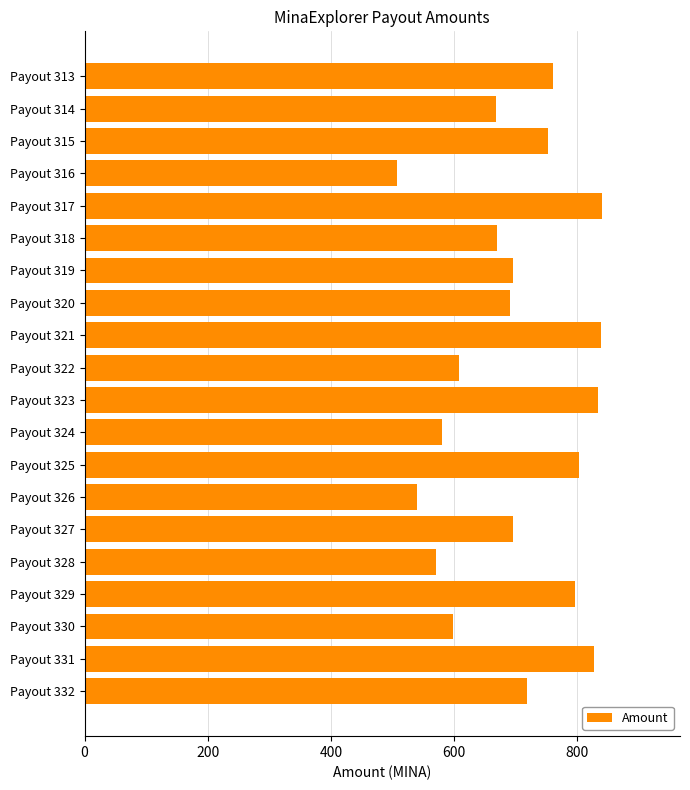

What is the minimum value shown in the chart?

507.6